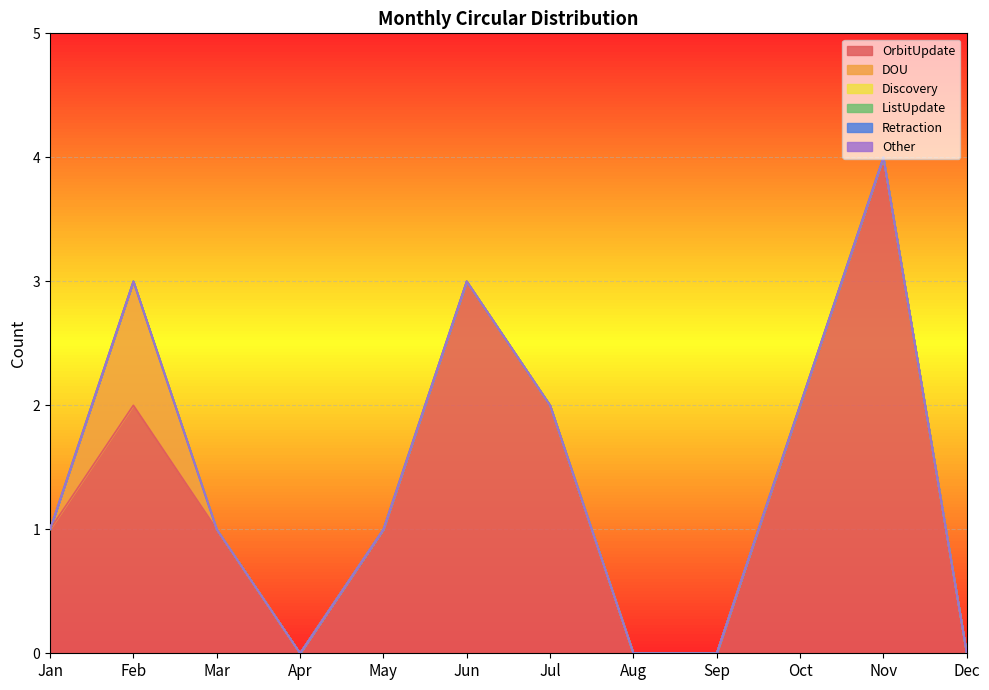

True or false: OrbitUpdate and Retraction cross at least once.

False